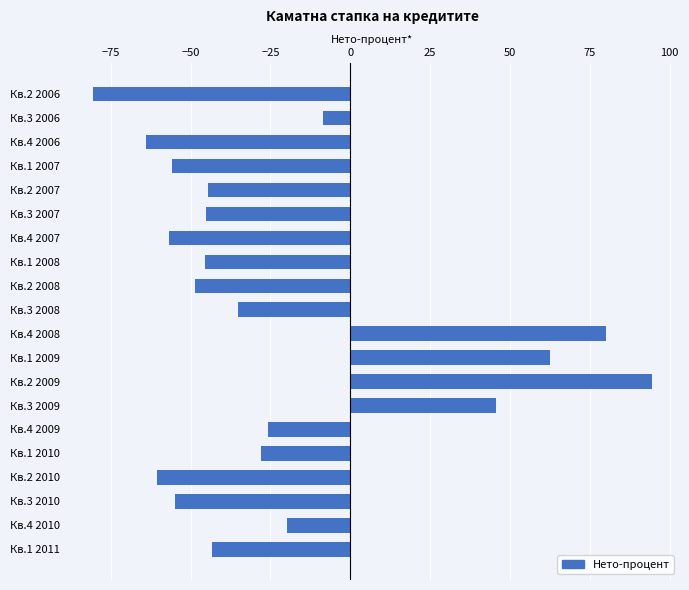

Which label corresponds to the smallest value in the chart?

Кв.2 2006